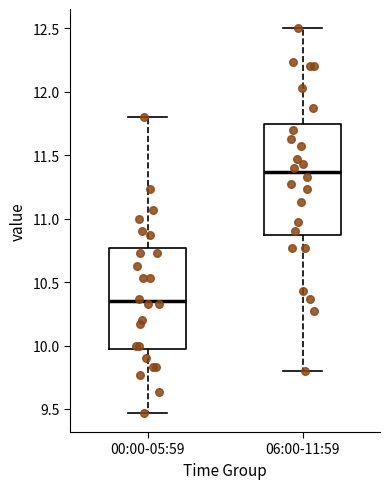

Which box has the lowest median line?

00:00-05:59